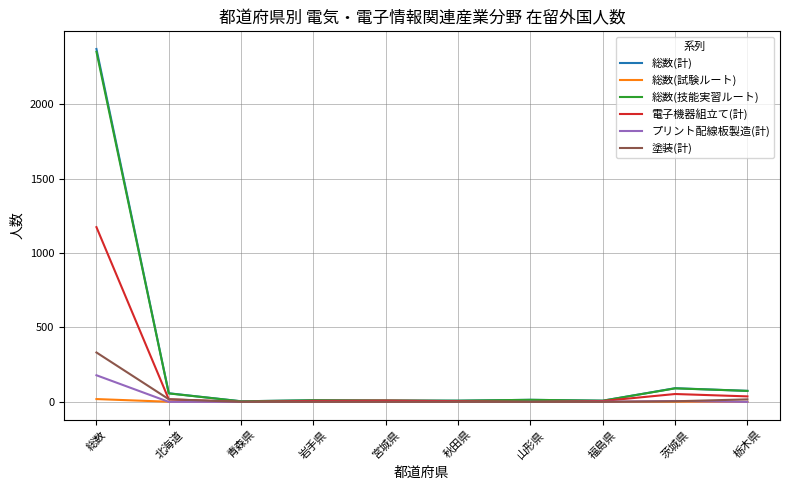

What is the difference between the 総数(技能実習ルート) values at 宮城県 and 茨城県?

82